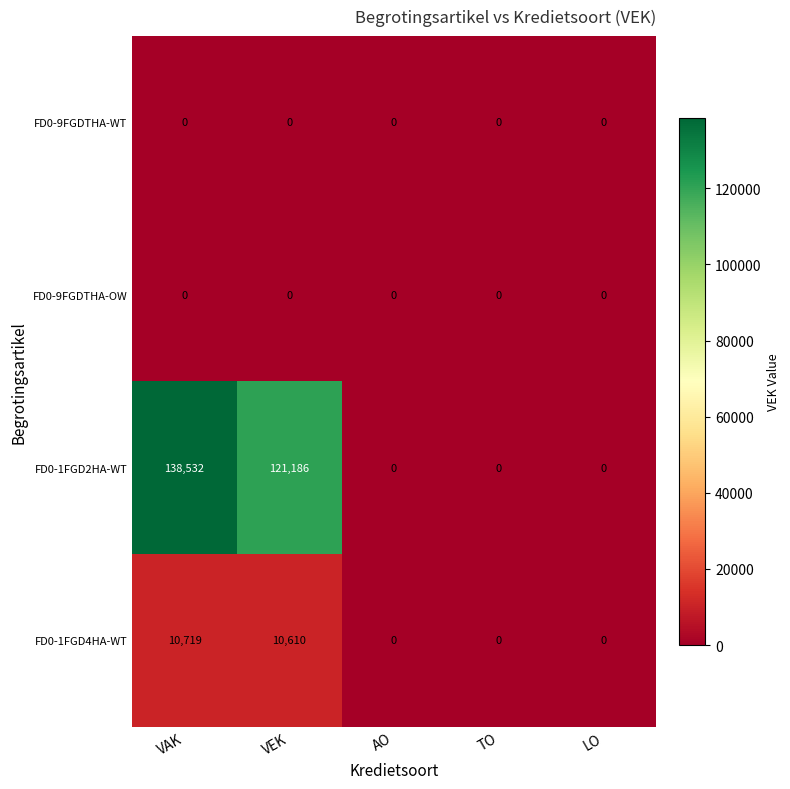

Reading left to right, transcribe all the data shown in this chart.

FD0-9FGDTHA-WT: VAK=0	VEK=0	AO=0	TO=0	LO=0
FD0-9FGDTHA-OW: VAK=0	VEK=0	AO=0	TO=0	LO=0
FD0-1FGD2HA-WT: VAK=138532	VEK=121186	AO=0	TO=0	LO=0
FD0-1FGD4HA-WT: VAK=10719	VEK=10610	AO=0	TO=0	LO=0